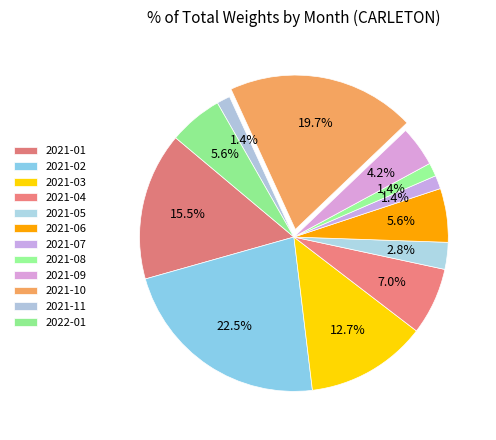

To the nearest percent, what is the difference between the 2021-03 and 2022-01 slice percentages?

7%